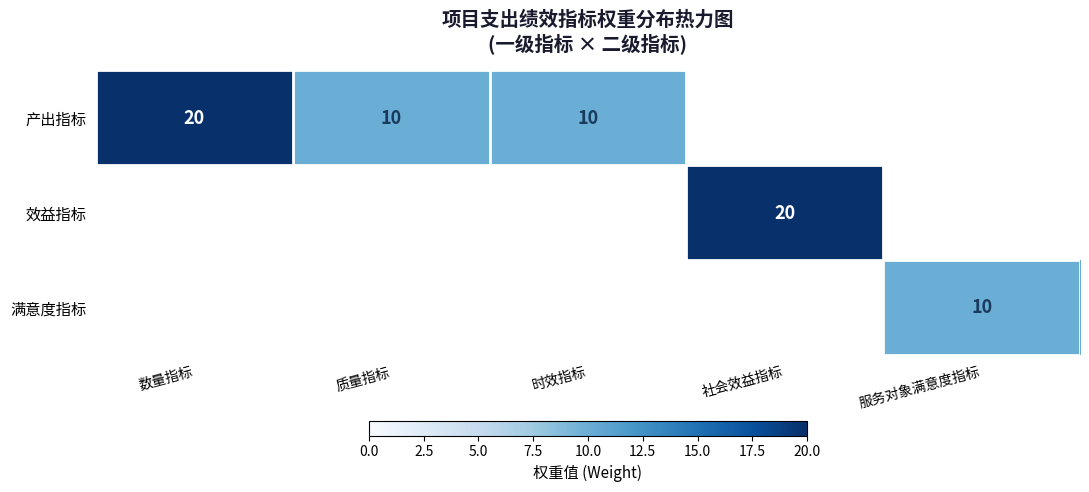

At which category does the chart reach its peak across all series?

数量指标